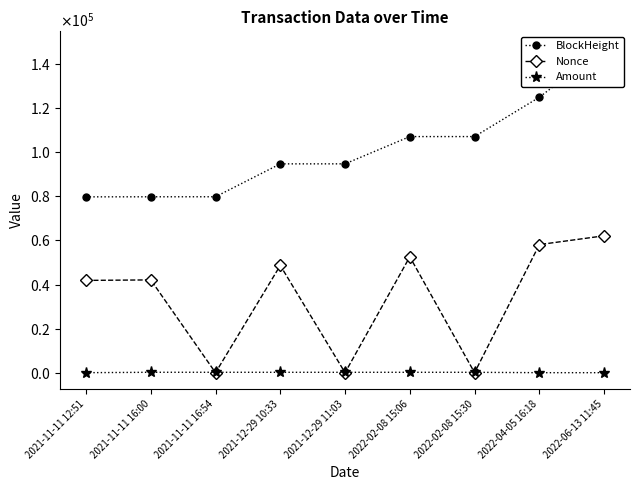

Which series has the largest total across all categories?

BlockHeight